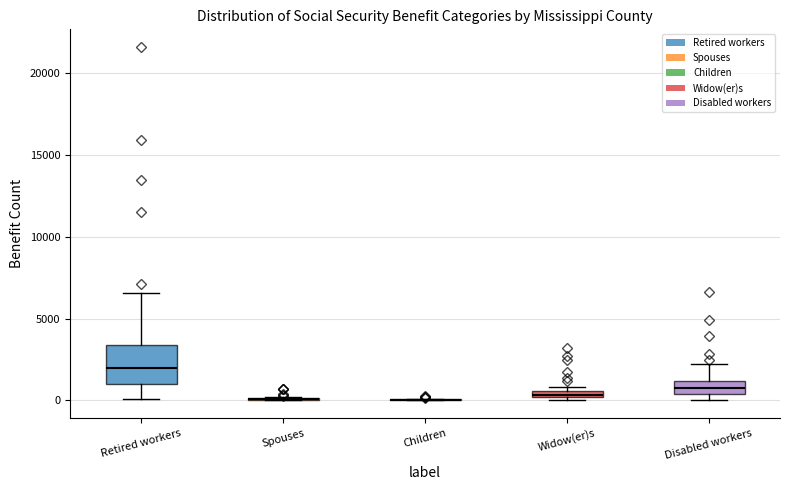

Comparing the boxes themselves (not the whiskers), which one is the tallest?

Retired workers